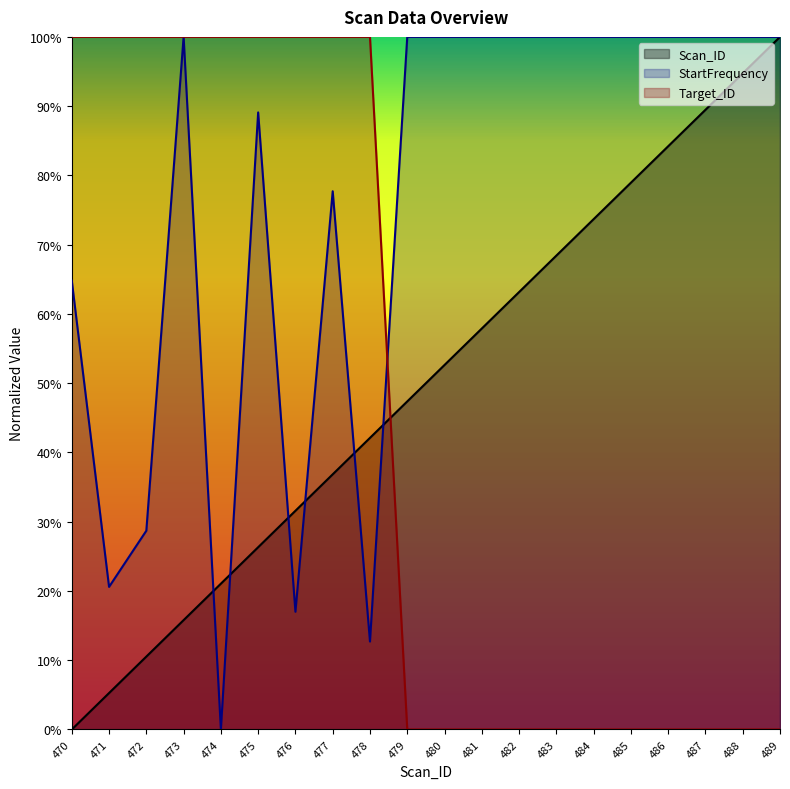

How many lines are shown in the chart?

3